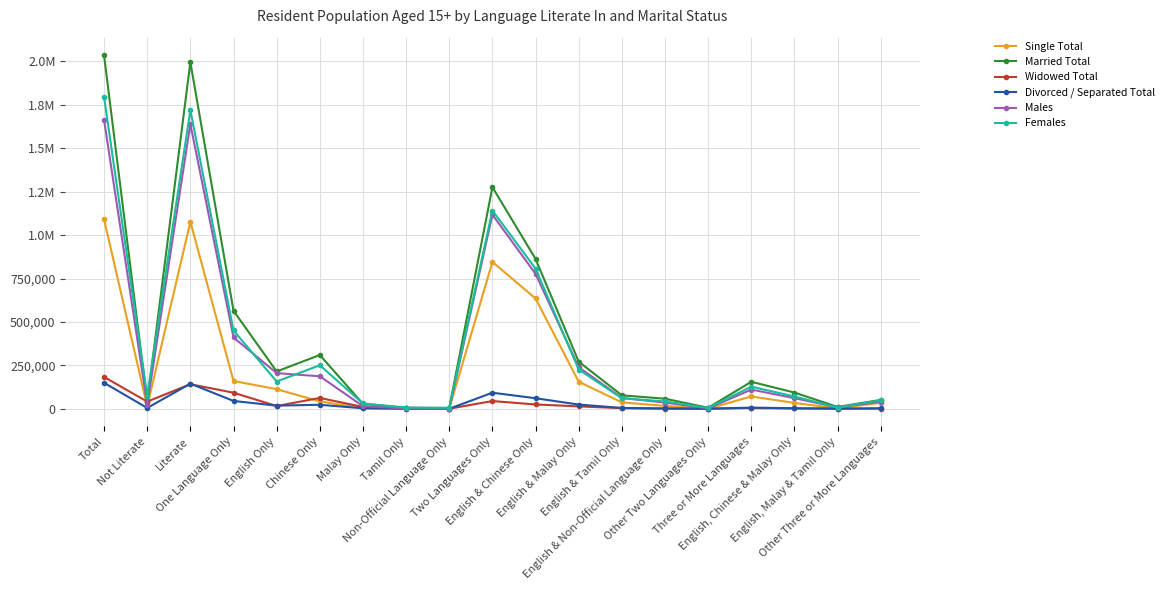

Is this an area chart (filled region under the line)?

No